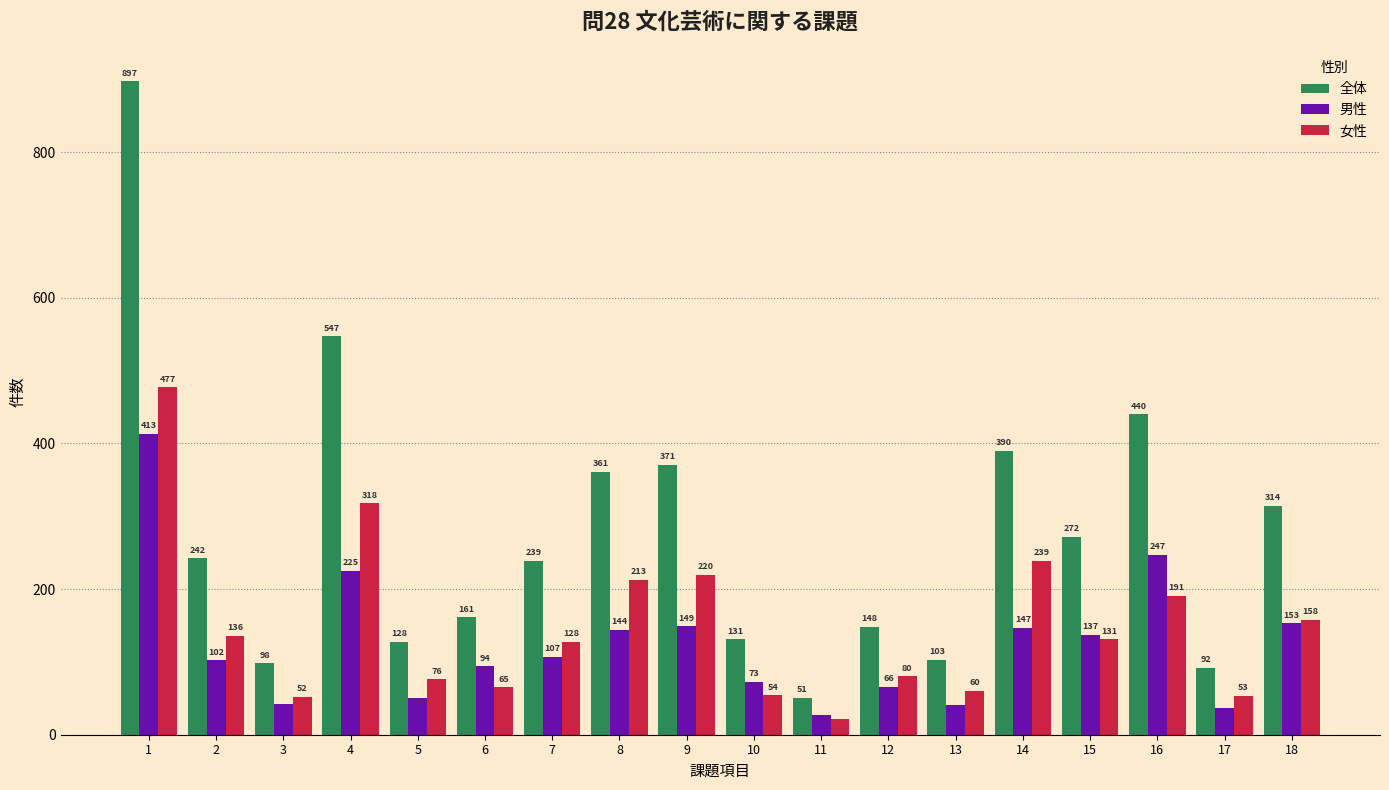

Reading left to right, transcribe all the data shown in this chart.

全体: 897	242	98	547	128	161	239	361	371	131	51	148	103	390	272	440	92	314
男性: 413	102	42	225	50	94	107	144	149	73	27	66	41	147	137	247	37	153
女性: 477	136	52	318	76	65	128	213	220	54	22	80	60	239	131	191	53	158